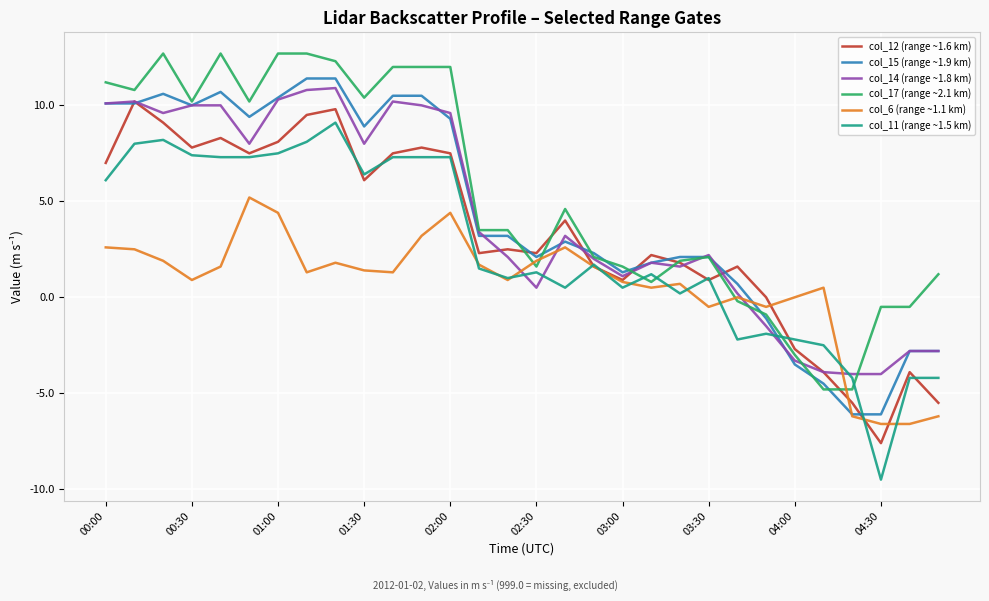

True or false: col_15 (range ~1.9 km) and col_11 (range ~1.5 km) intersect in this chart.

True